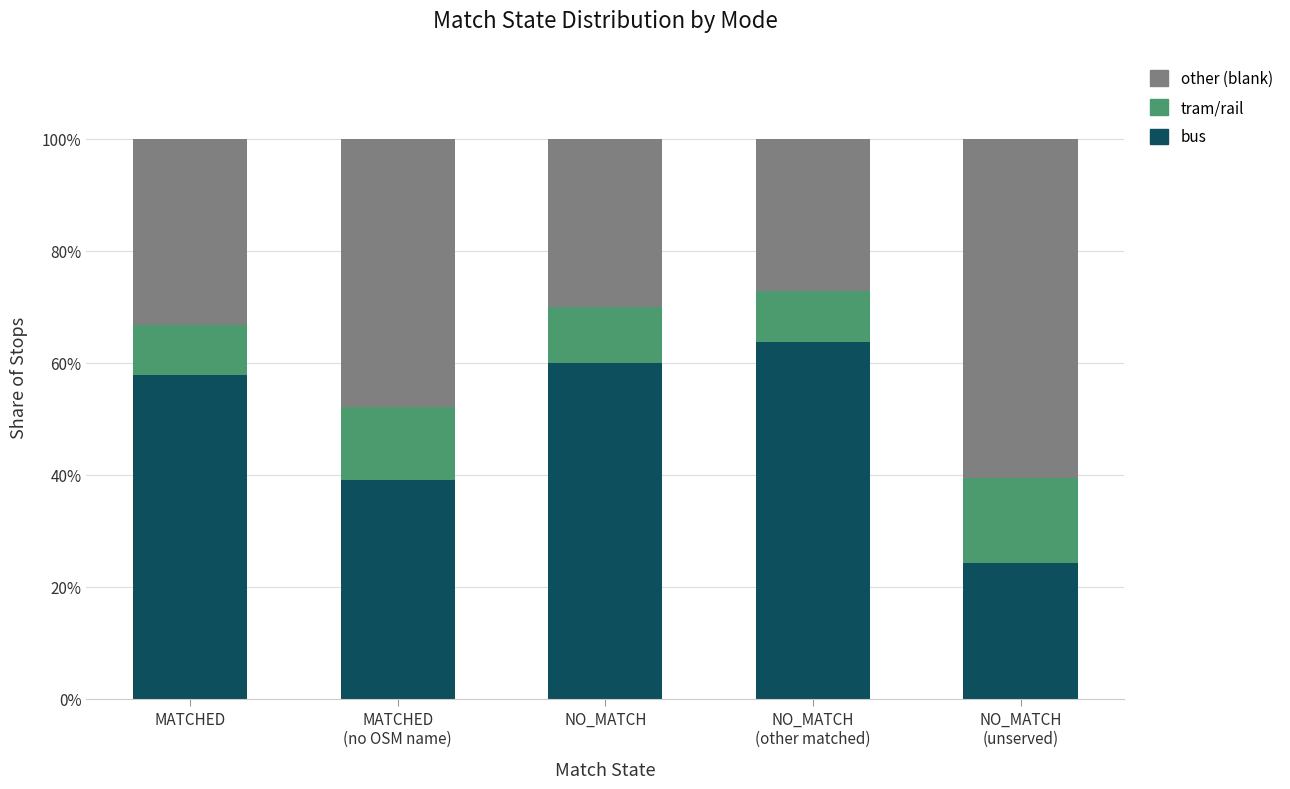

Reading right to left, list the values for the bus series.

24.2	63.6	60.0	39.1	57.8